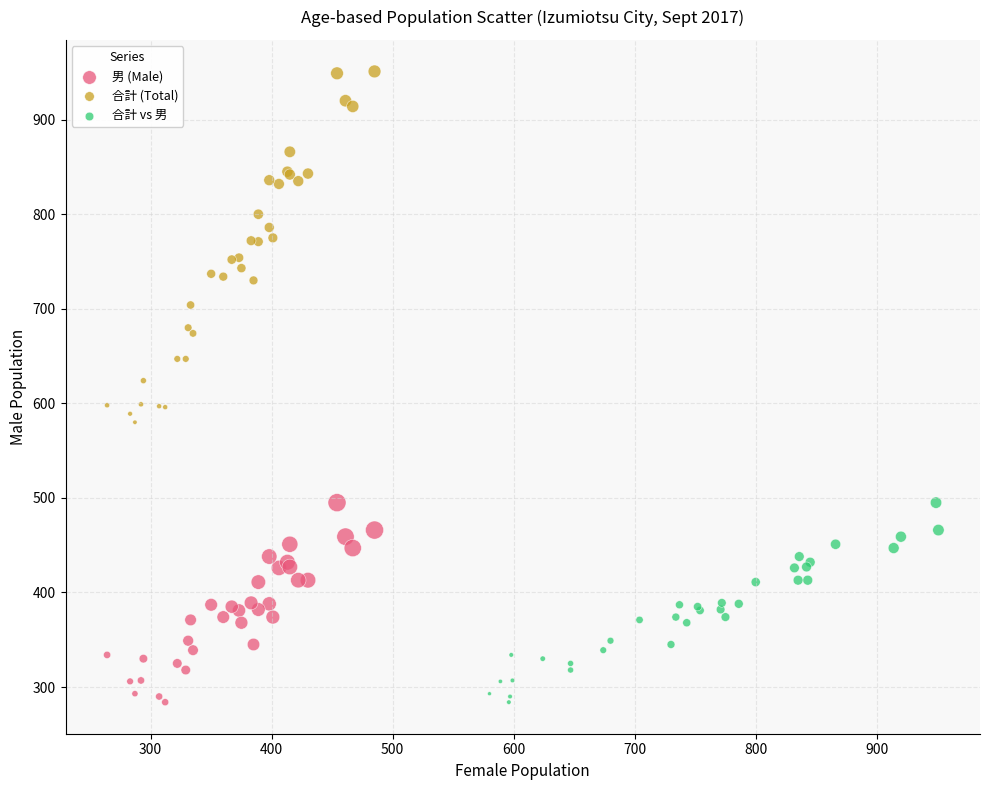

Which series has the largest Y range (max minus min)?

合計 (Total)